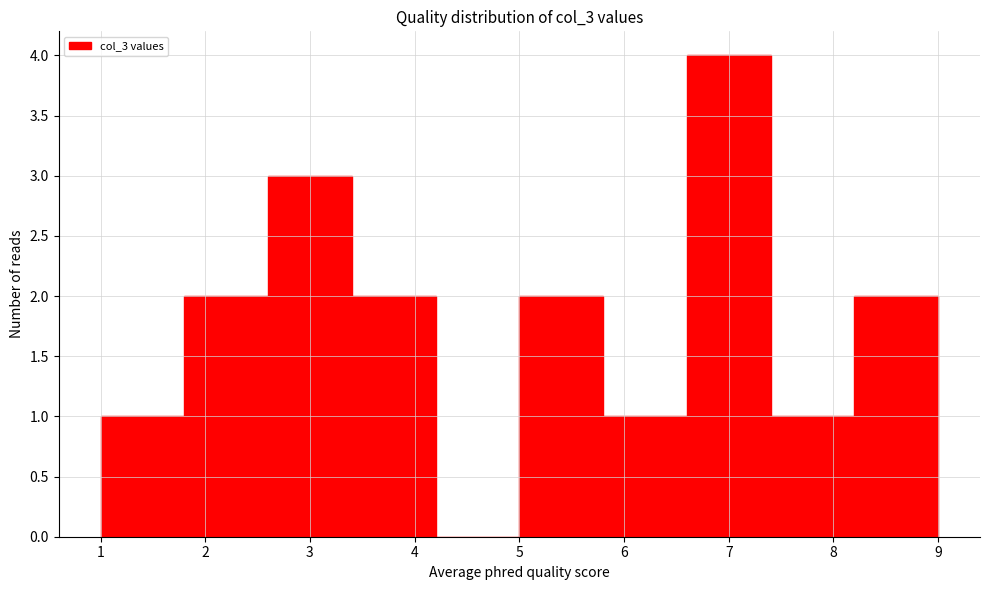

Reading left to right, list every bar in this chart as the range it spans on the x-axis followed by its height. The values are not printed on the chart, so give them approximately, as read against the axis.

1.0 to 1.8: 1
1.8 to 2.6: 2
2.6 to 3.4: 3
3.4 to 4.2: 2
4.2 to 5.0: 0
5.0 to 5.8: 2
5.8 to 6.6: 1
6.6 to 7.4: 4
7.4 to 8.2: 1
8.2 to 9.0: 2